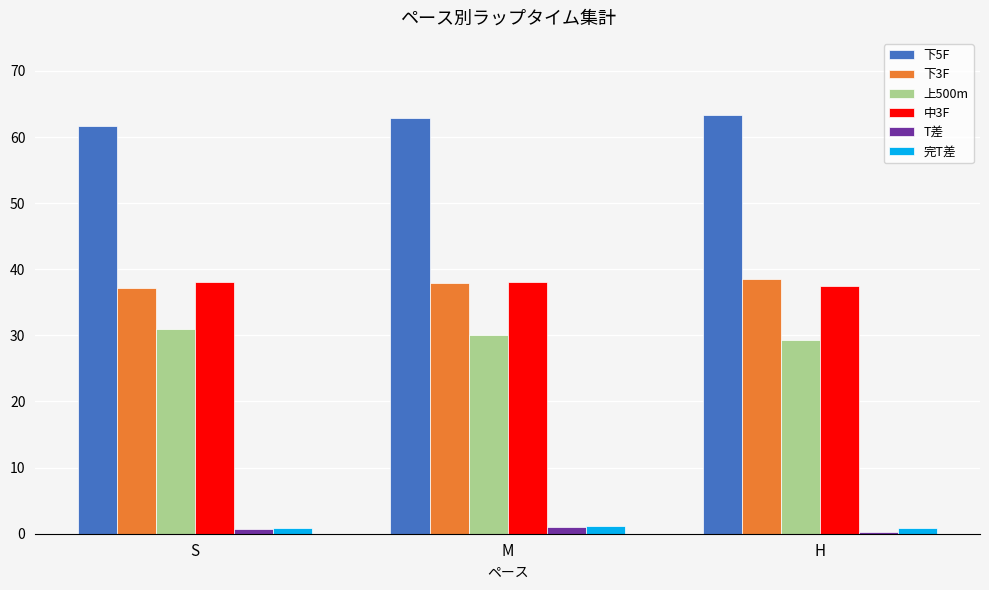

The 下5F series shows 61.7 at S. True or false?

True